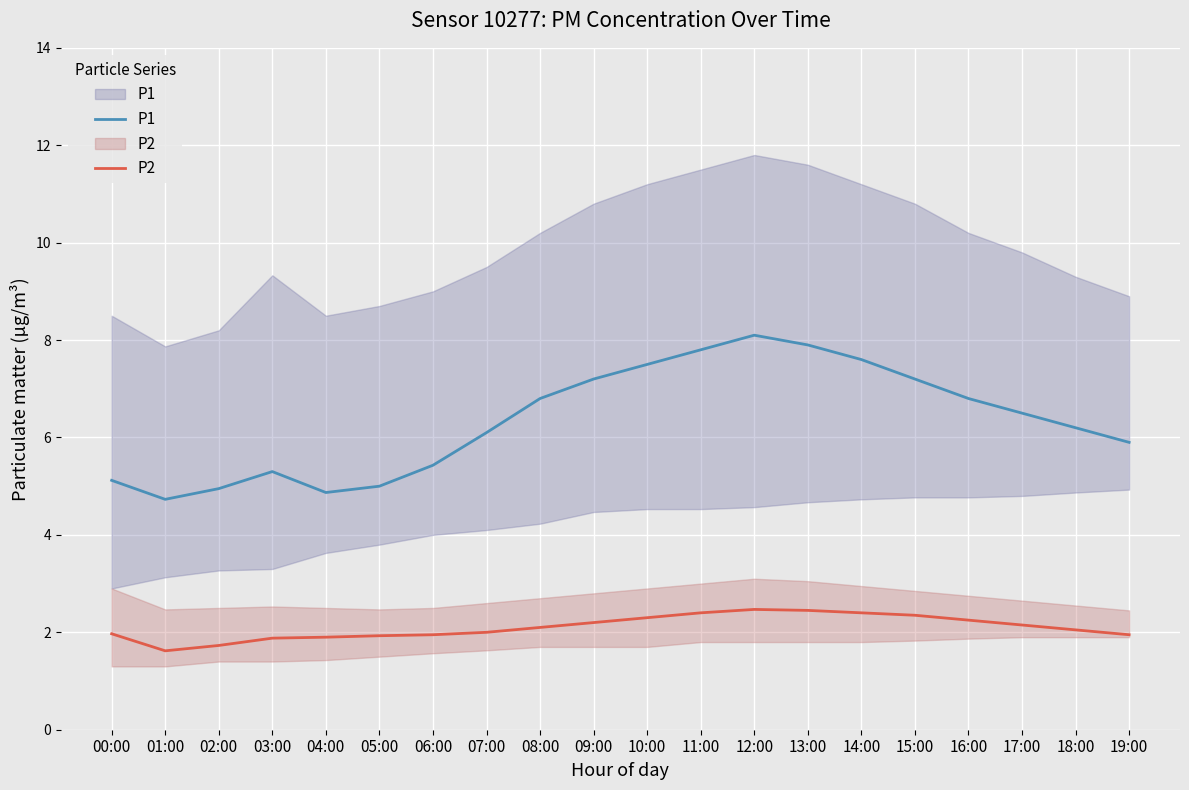

At which category is the sum across all series the highest?

12:00